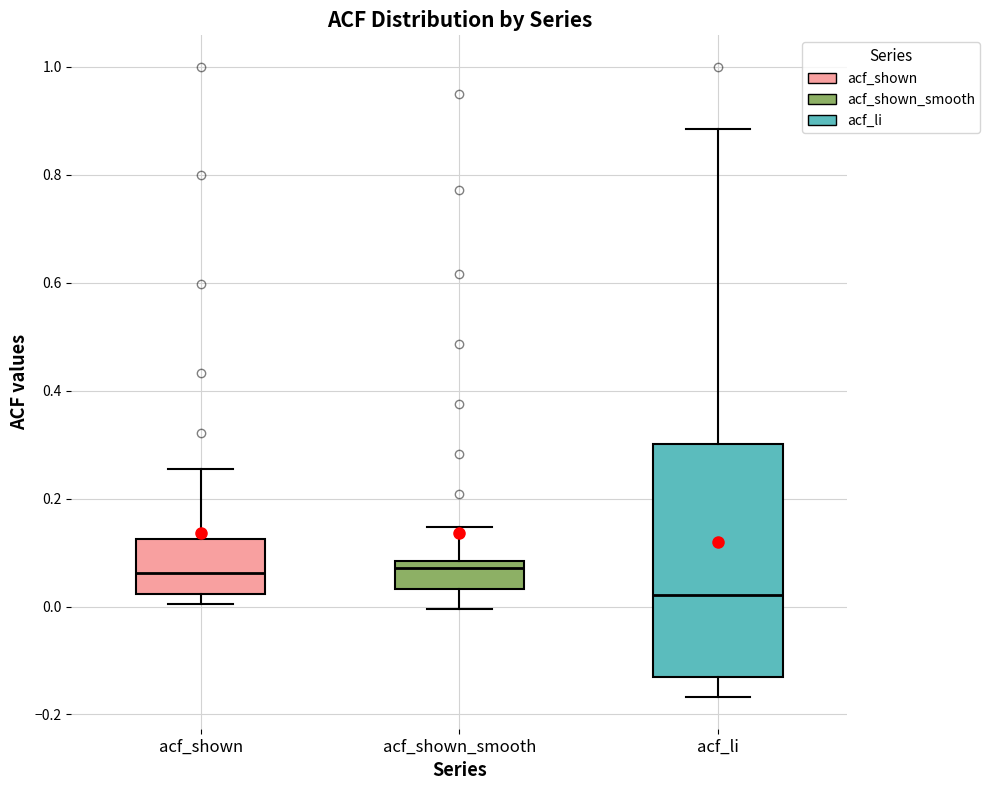

Reading left to right, read every box against the y-axis: the position of its median line, the range the box covers, and the ends of its whiskers. The values are not printed on the chart, so give them approximately, as read against the axis.

acf_shown: median 0.06, box 0.02 to 0.12, whiskers 0.00 to 0.26
acf_shown_smooth: median 0.08 (just below the box's upper edge), box 0.04 to 0.08, whiskers 0.00 to 0.14
acf_li: median 0.02, box -0.12 to 0.30, whiskers -0.16 to 0.88